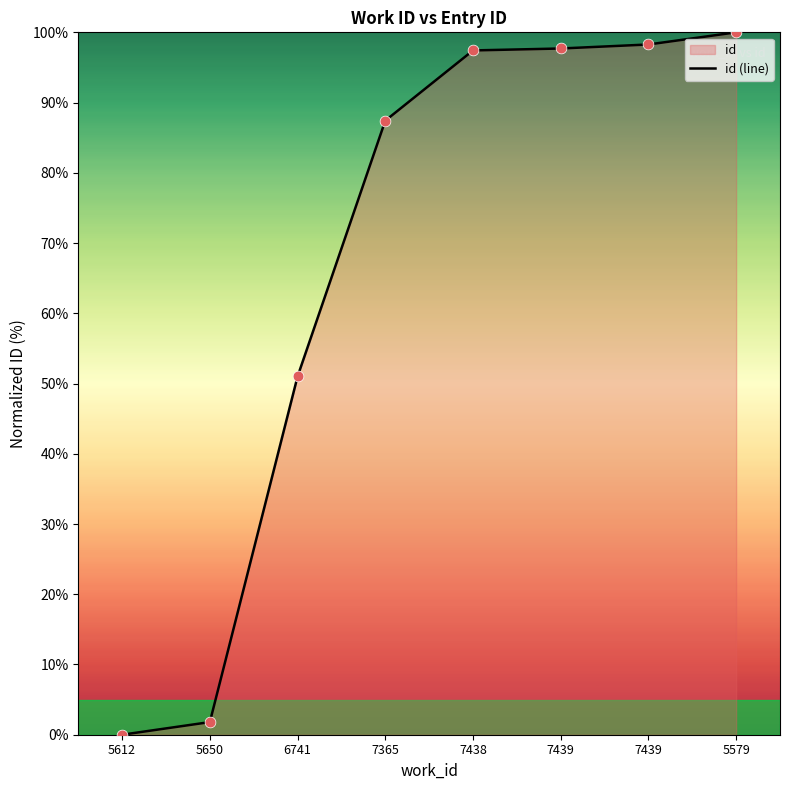

What is the change in value from 5612 to 7365?

+87.4